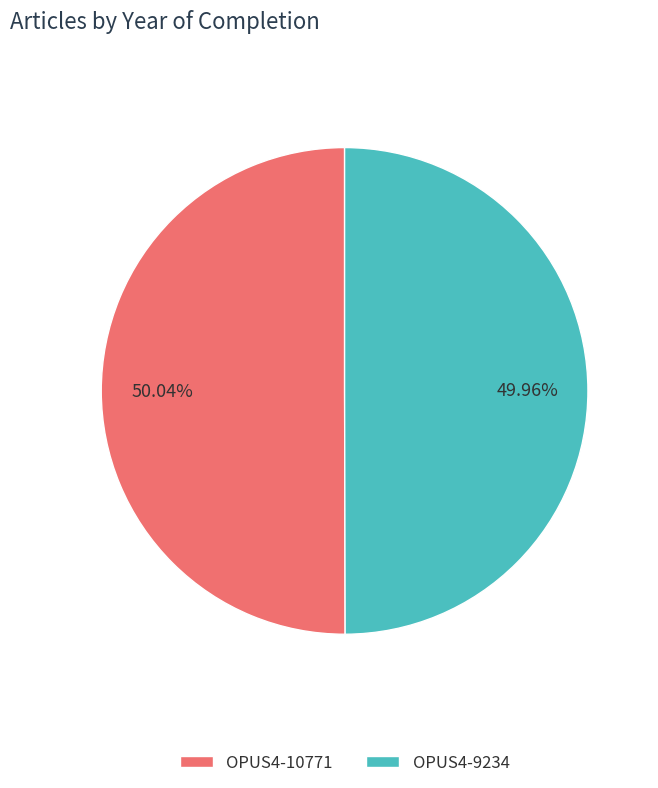

Count the number of slices in the pie.

2